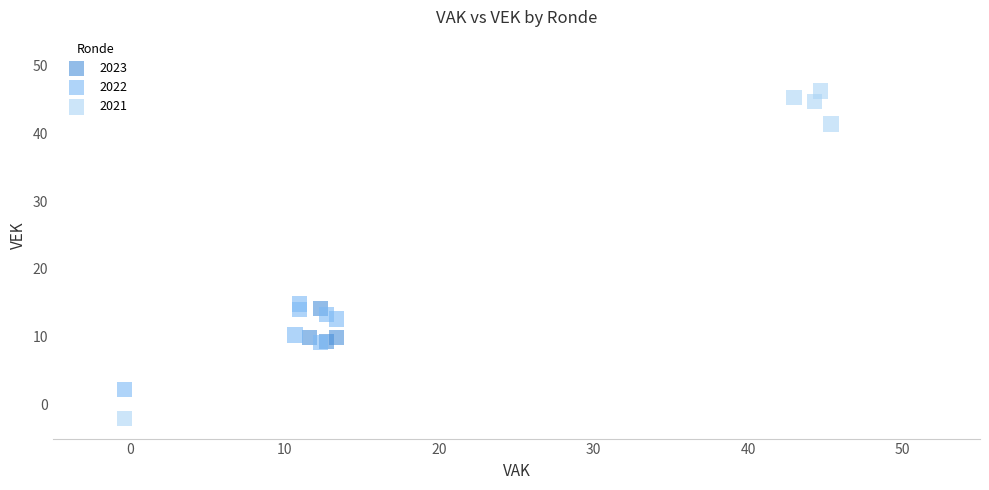

Which series has the widest spread of Y values?

2021